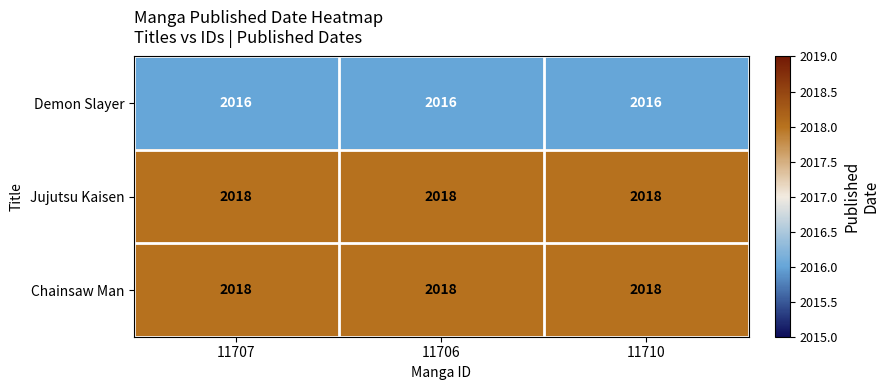

Read the Demon Slayer value at 11707.

2016